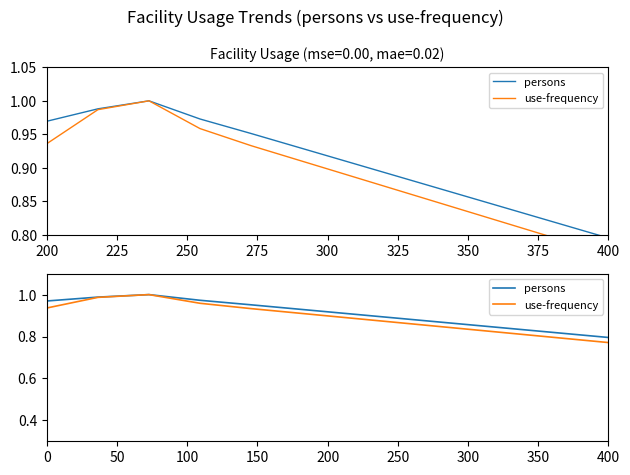

What is the average value of the persons series?

0.9